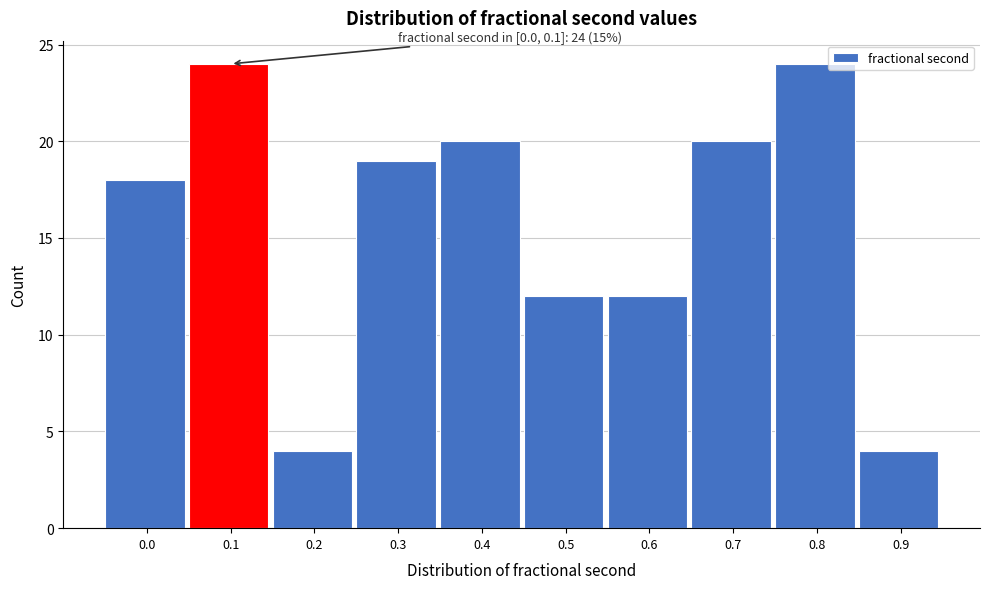

Reading left to right, transcribe all the data shown in this chart.

18	24	4	19	20	12	12	20	24	4